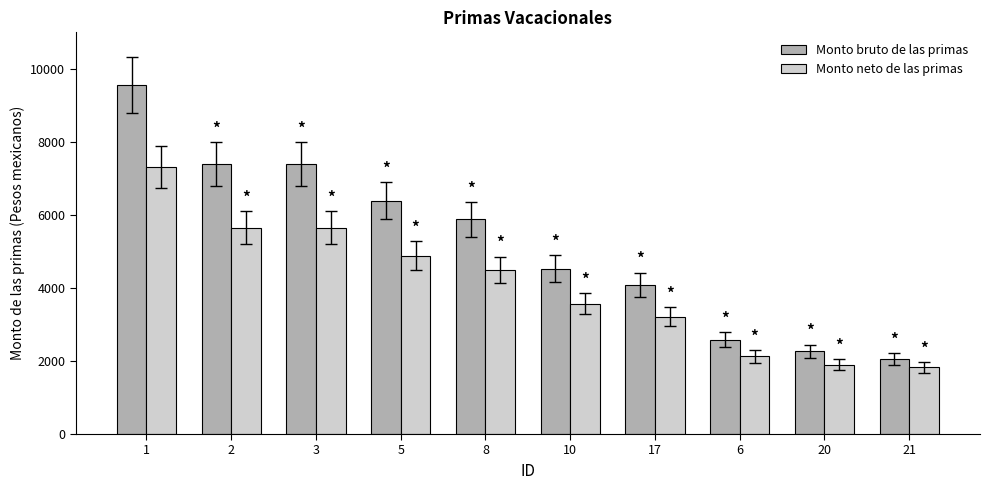

Is the value of Monto bruto de las primas at 17 greater than the value of Monto neto de las primas at 17?

Yes